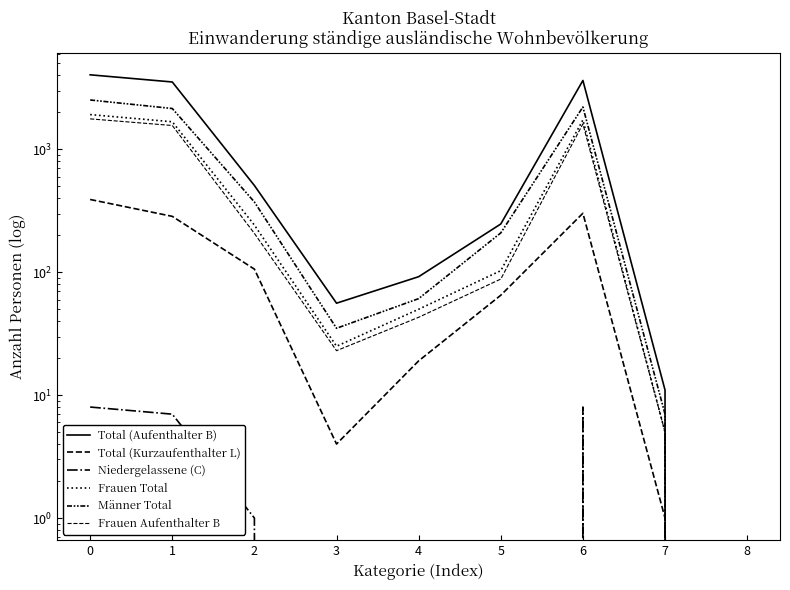

Where is Frauen Total nearest to the value 959?

2